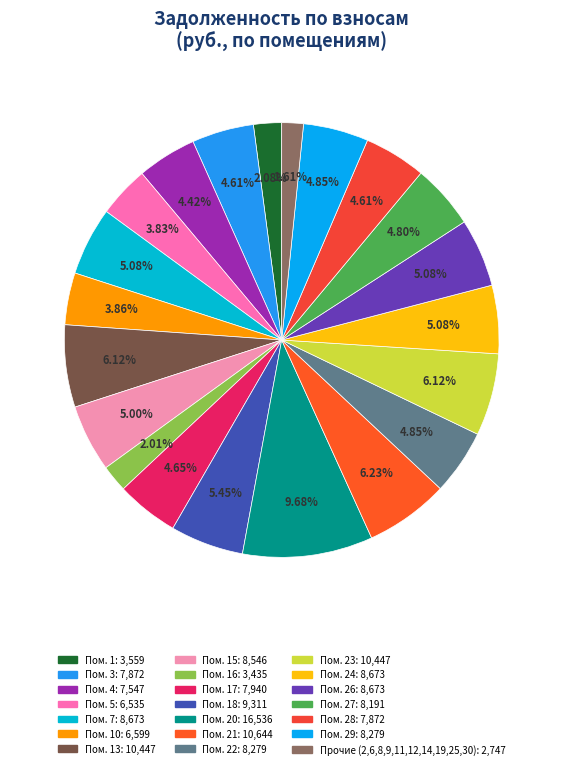

Rank the categories by value from lowest to highest.

14, 2, 9, 12, 25, 11, 30, 6, 8, 19, 16, 1, 5, 10, 4, 3, 28, 17, 27, 22, 29, 15, 7, 24, 26, 18, 13, 23, 21, 20